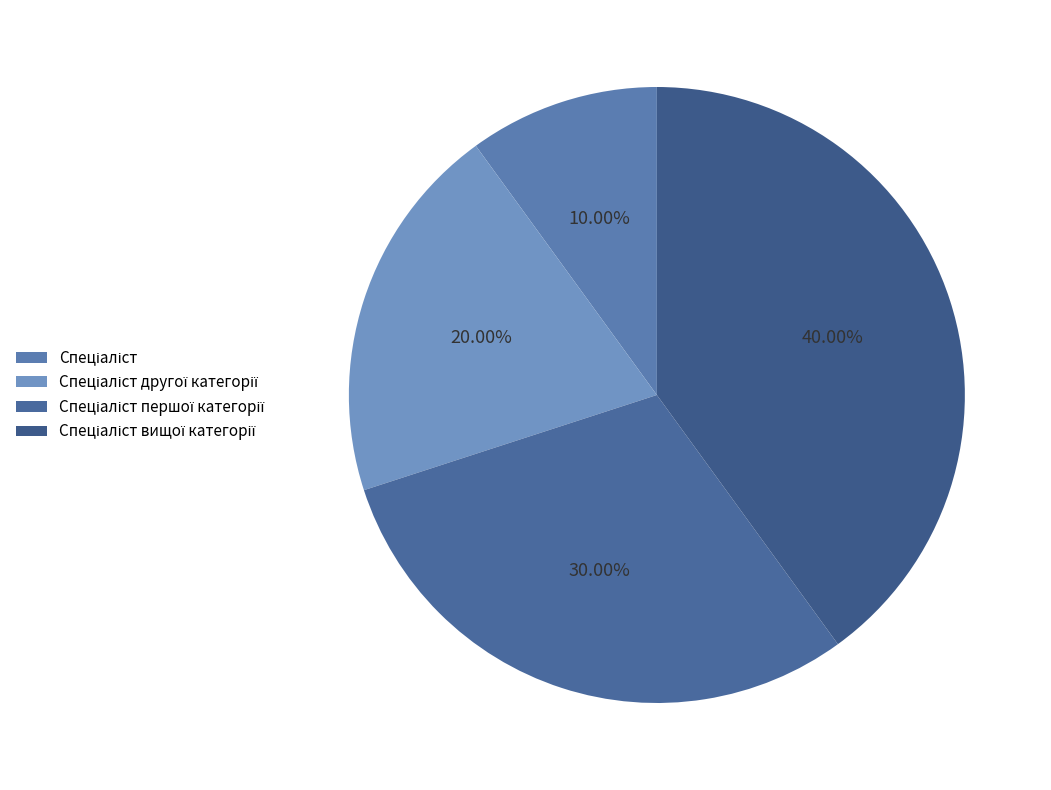

Count the number of slices in the pie.

4